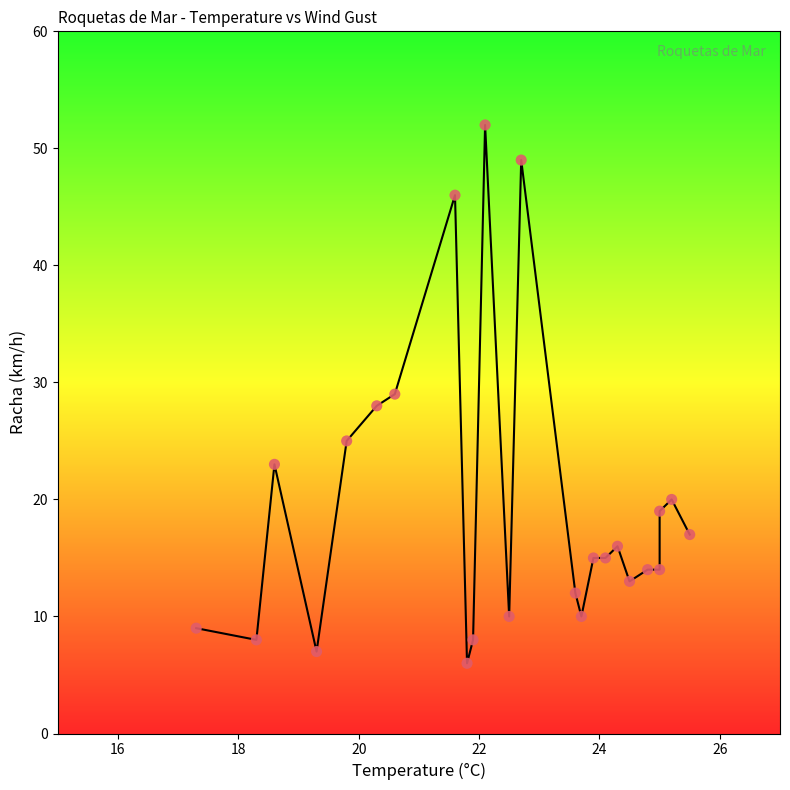

What is the range of Y values (max minus min)?

46